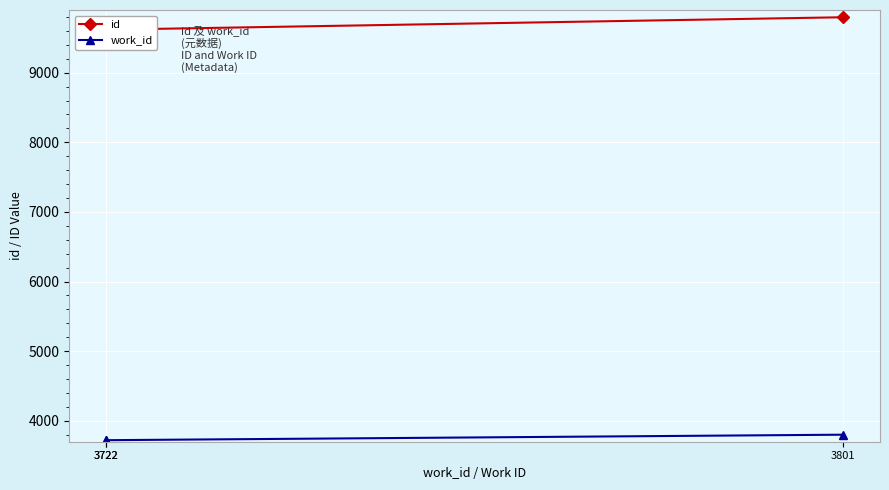

True or false: id has a value of 9616 at 3722.

True